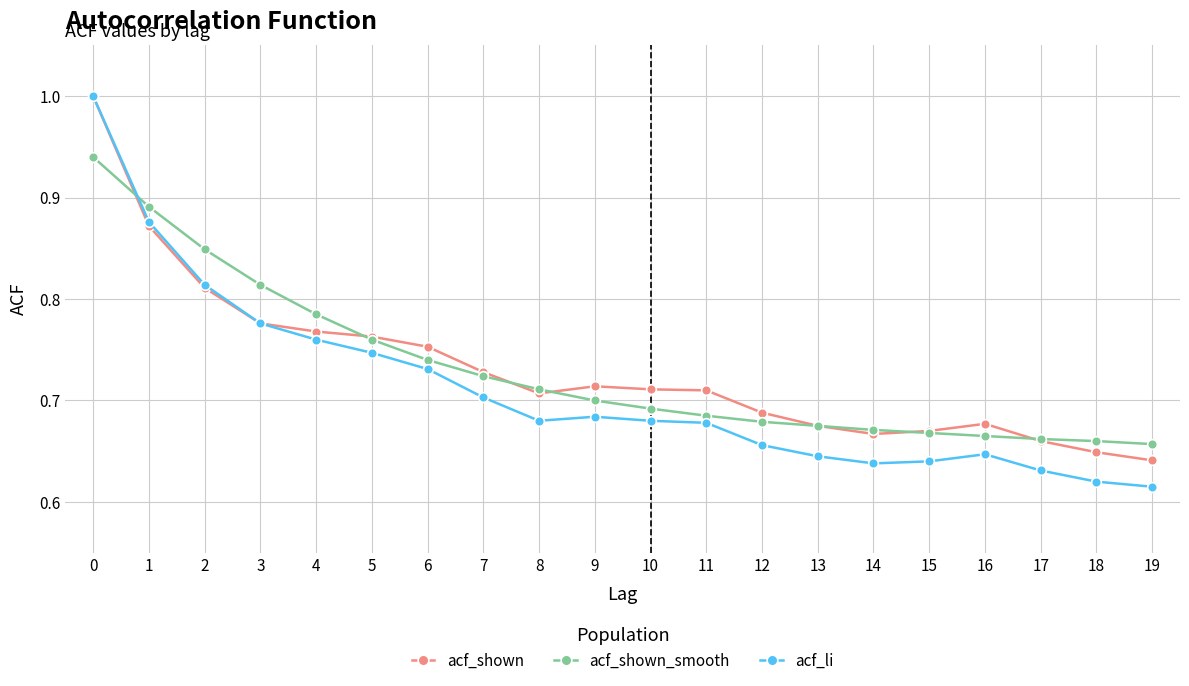

What is the greatest value displayed?

1.0